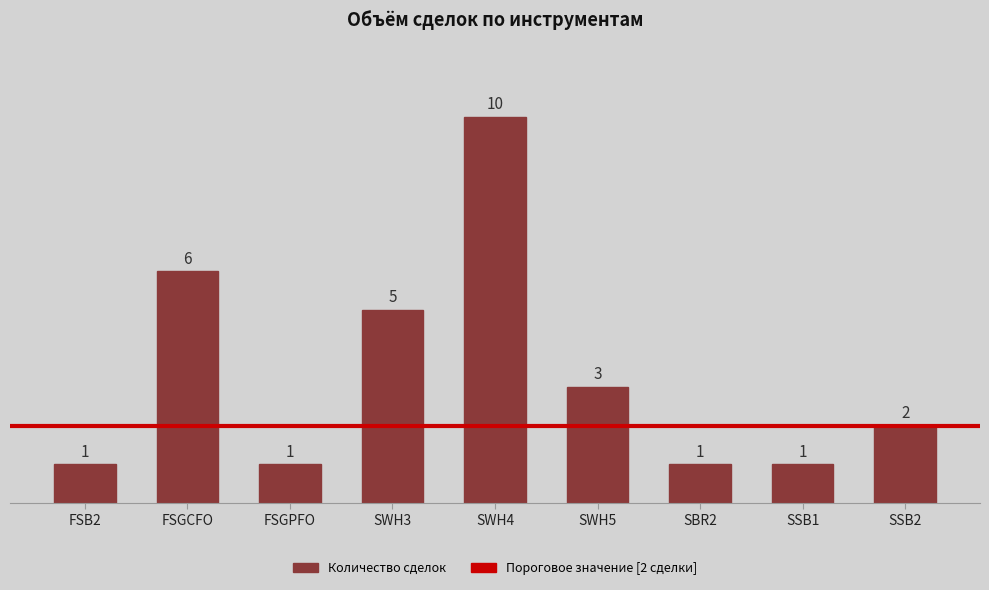

What is the change in value from SWH4 to SBR2?

-9